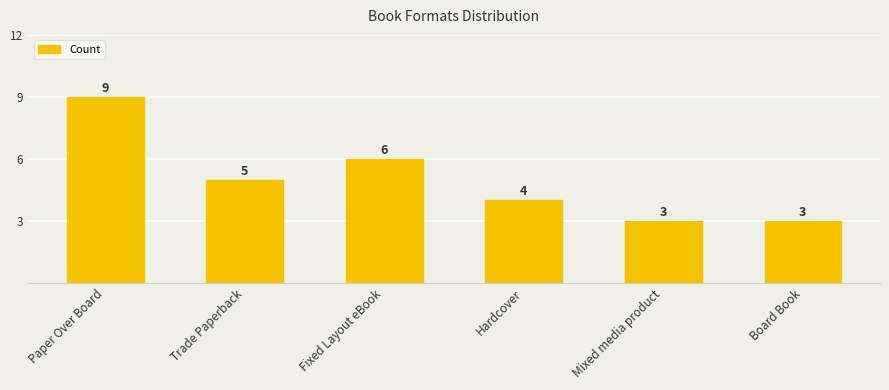

Which label corresponds to the largest value in the chart?

Paper Over Board